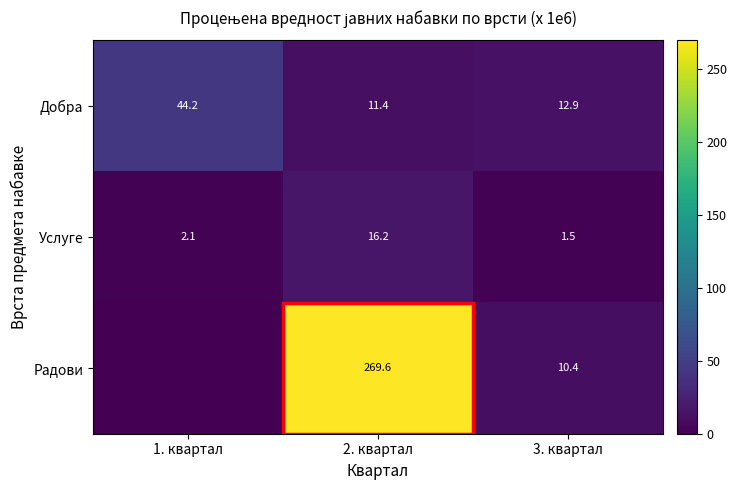

What is the difference between the maximum and second lowest values in the Добра series?

31.3